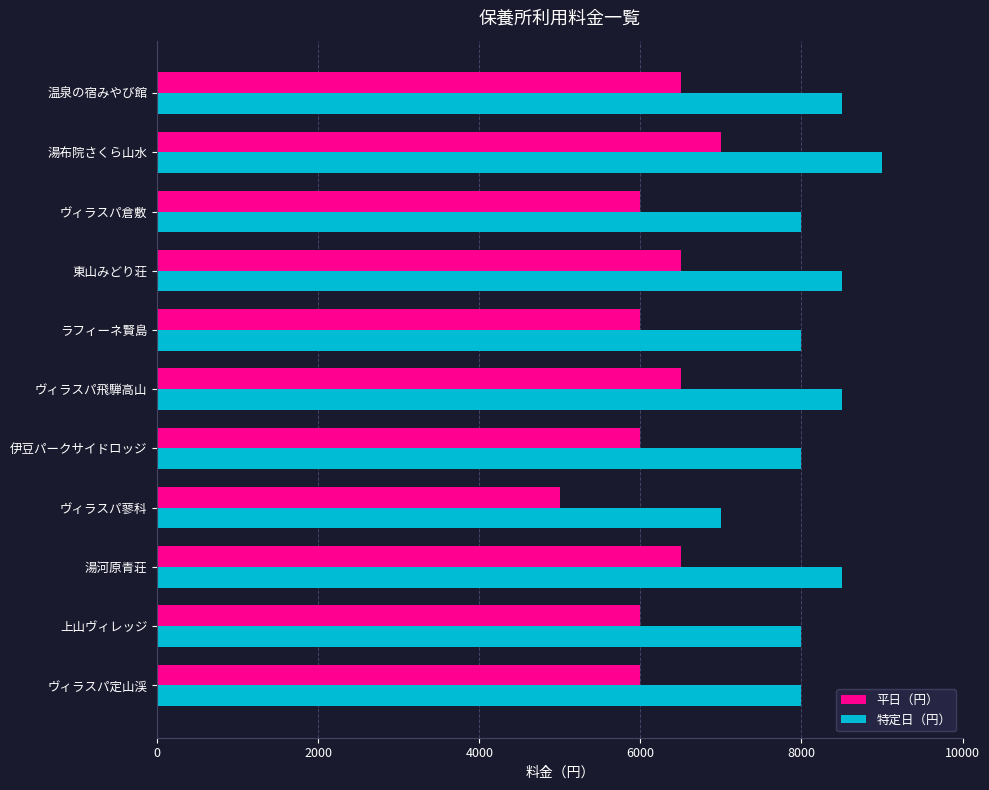

True or false: 特定日（円） has a value of 5930 at 湯河原青荘.

False